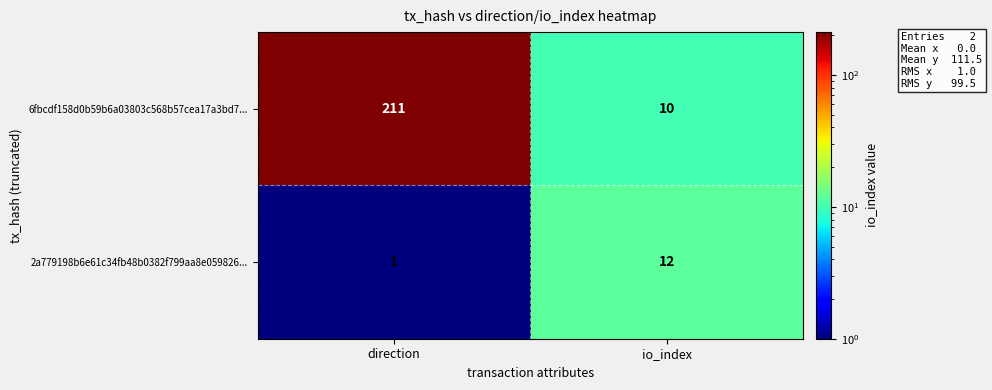

Which label corresponds to the largest value in the chart?

direction